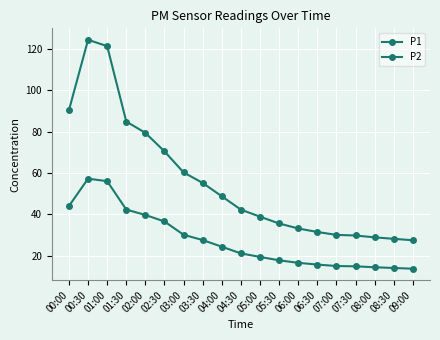

What is the label of the 9th point from the left?

04:00